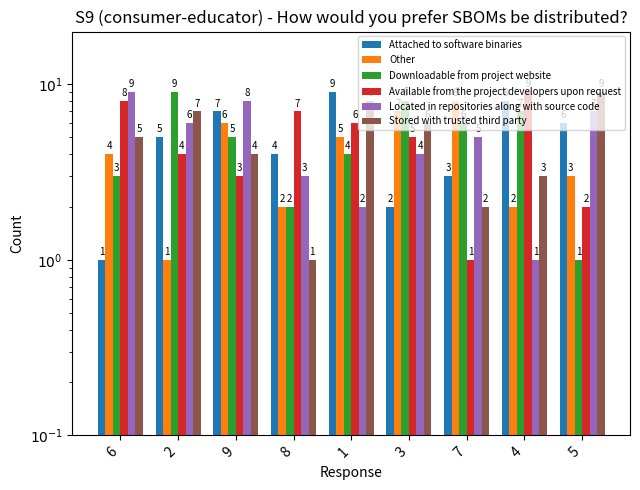

The value of Attached to software binaries at 7 is 3. True or false?

True